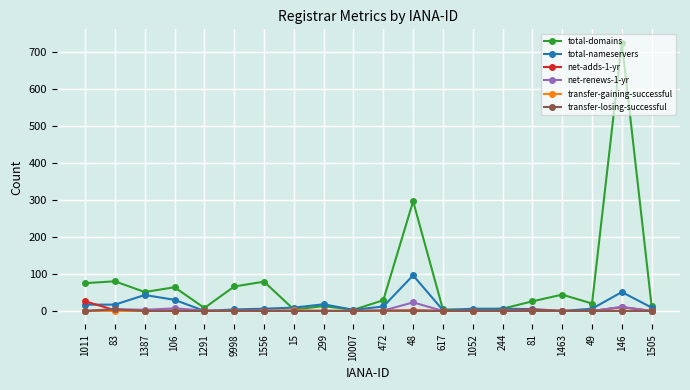

At how many categories does at least one series exceed 152?

2